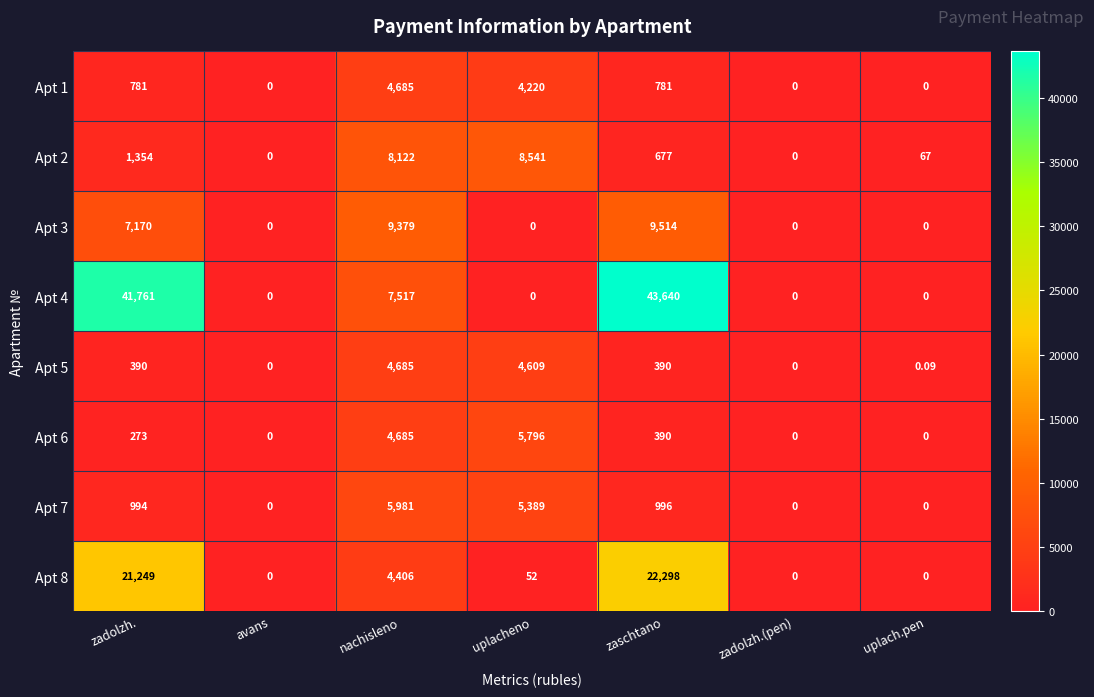

At which category is the sum across all series the highest?

zaschtano